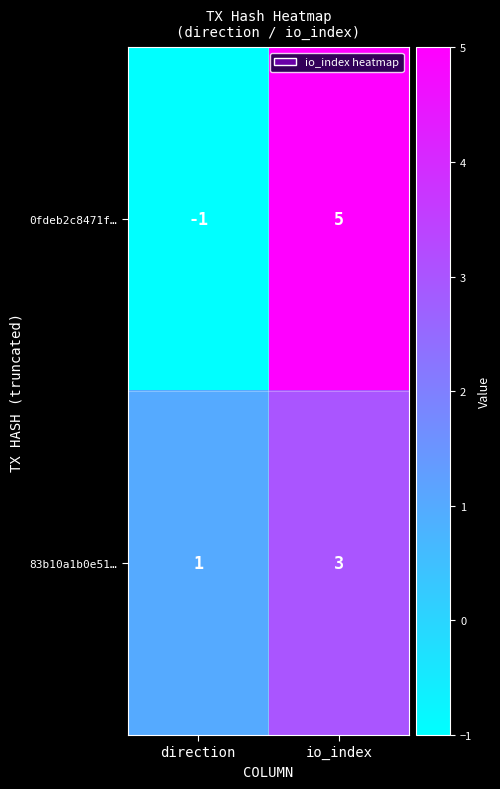

At which category is the sum across all series the highest?

io_index